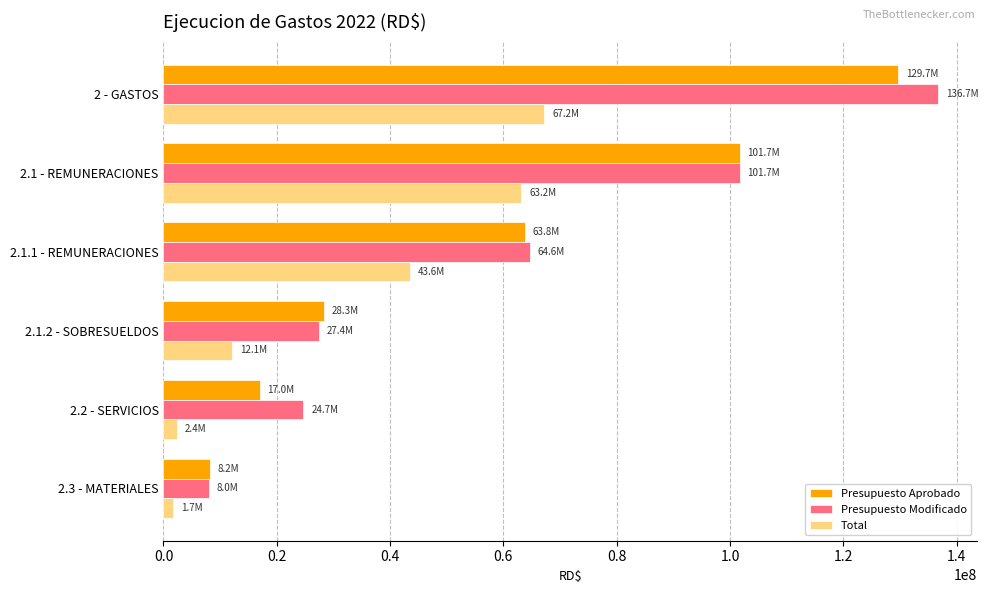

At which label is Presupuesto Aprobado closest to 68963694?

2.1.1 - REMUNERACIONES